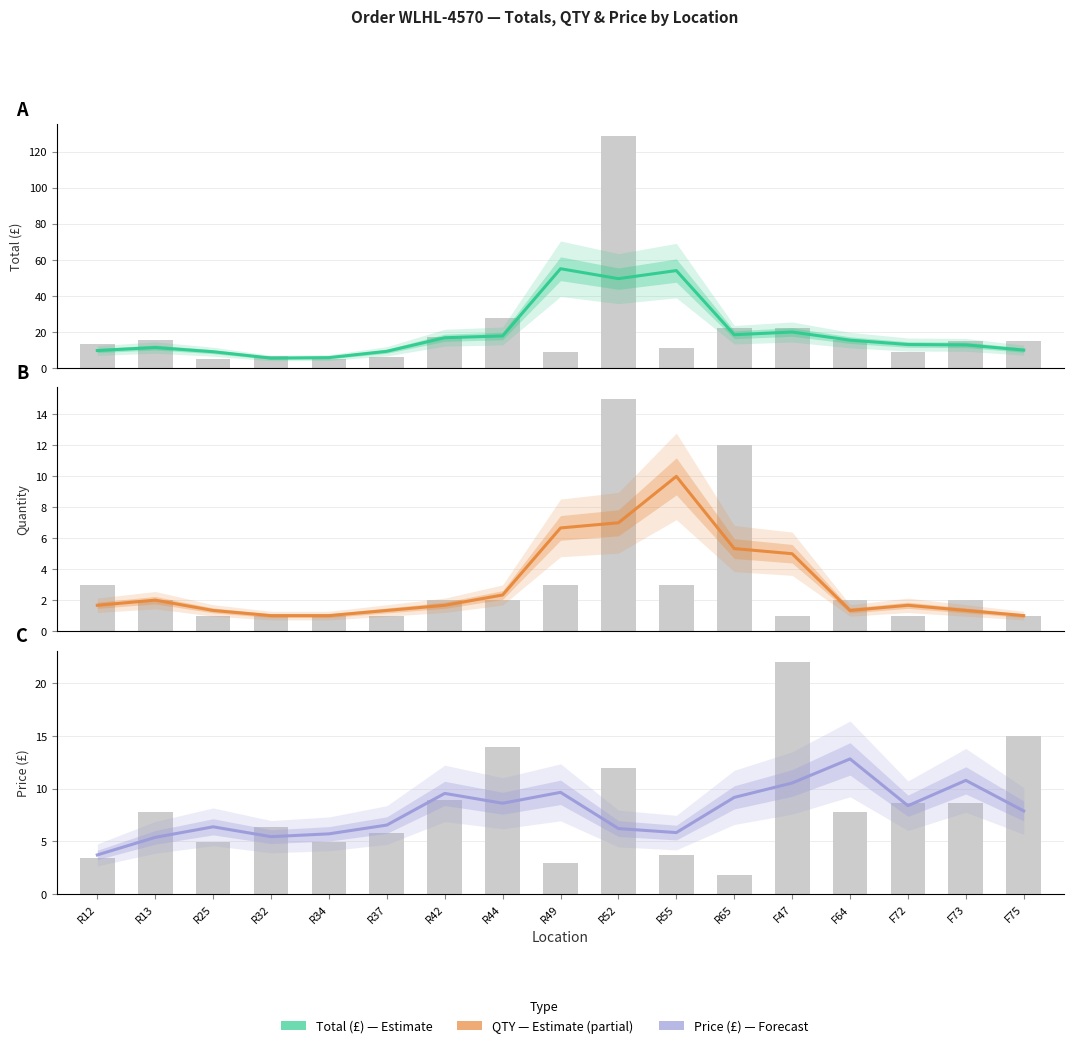

Reading right to left, what are all the values shown in this chart?

Total: F75=9.9	F73=12.8	F72=13.0	F64=15.4	F47=19.9	R65=18.4	R55=54.0	R52=49.5	R49=55.0	R44=17.7	R42=16.7	R37=9.2	R34=5.7	R32=5.5	R25=9.0	R13=11.3	R12=9.6
QTY: F75=1.0	F73=1.3	F72=1.7	F64=1.3	F47=5.0	R65=5.3	R55=10.0	R52=7.0	R49=6.7	R44=2.3	R42=1.7	R37=1.3	R34=1.0	R32=1.0	R25=1.3	R13=2.0	R12=1.7
Price: F75=7.9	F73=10.8	F72=8.4	F64=12.8	F47=10.5	R65=9.2	R55=5.8	R52=6.2	R49=9.7	R44=8.6	R42=9.6	R37=6.6	R34=5.7	R32=5.5	R25=6.4	R13=5.4	R12=3.7